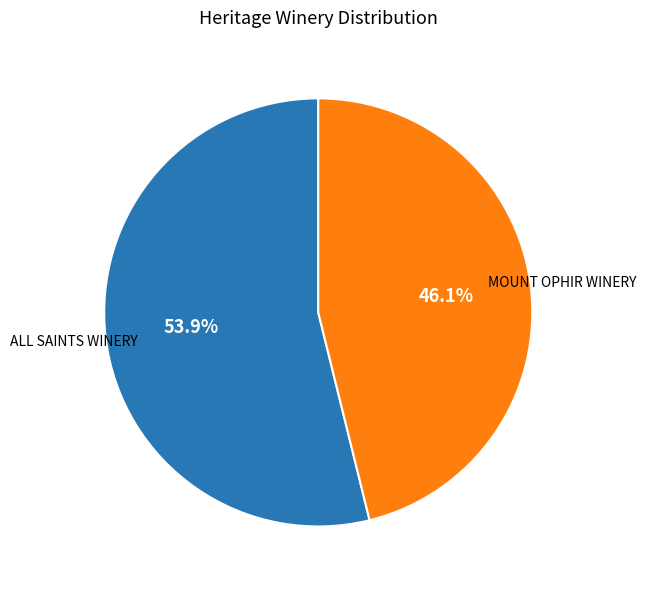

Is there any slice that represents more than half of the pie?

Yes